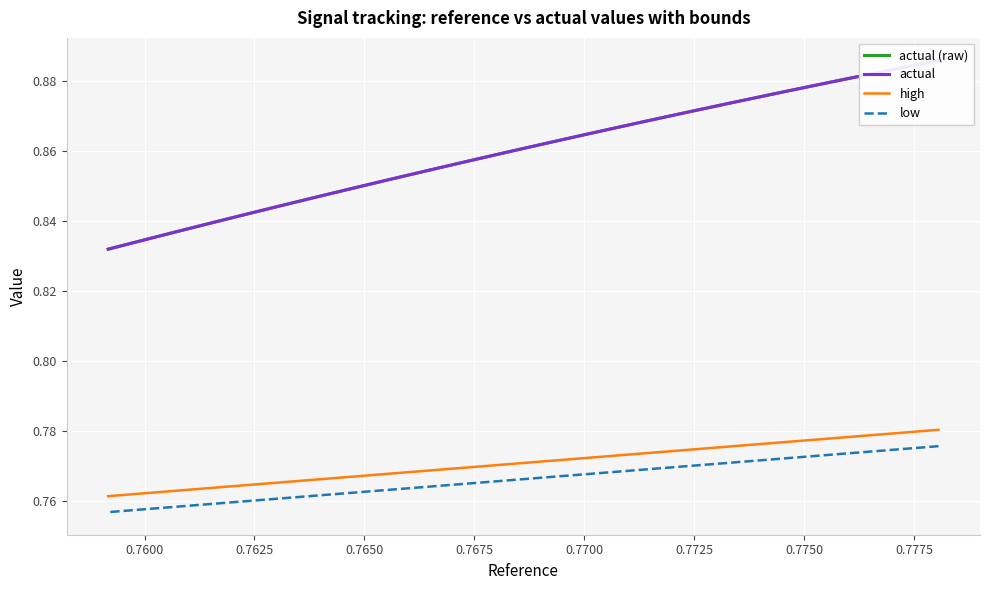

What is the average value of the high series?

0.8